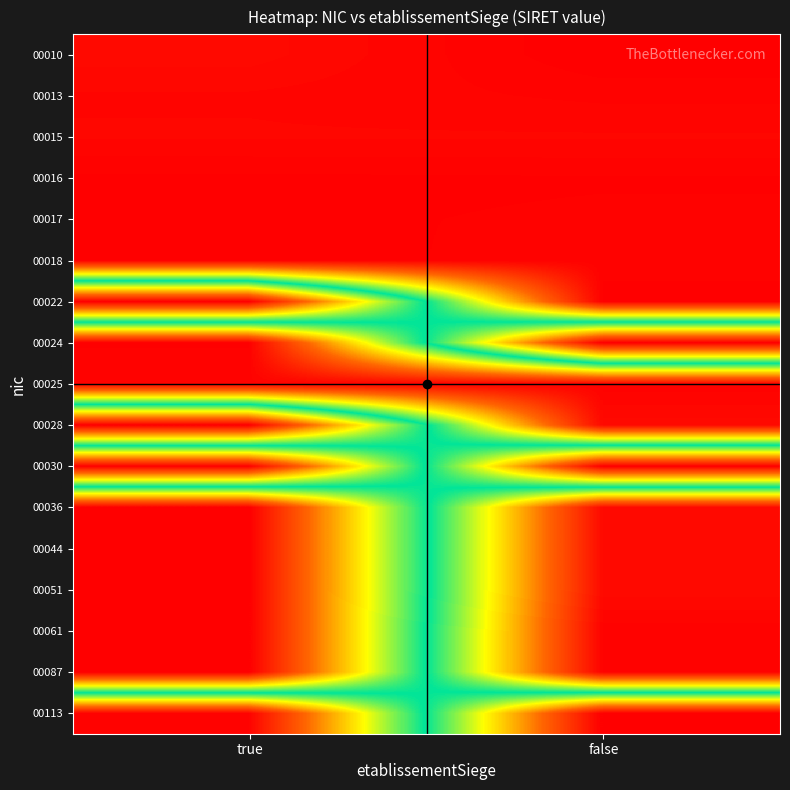

Which category has the lowest value across all series?

true